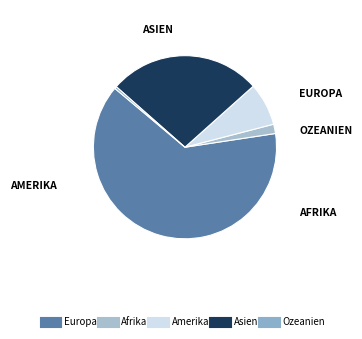

What is the largest slice in the pie chart?

Europa